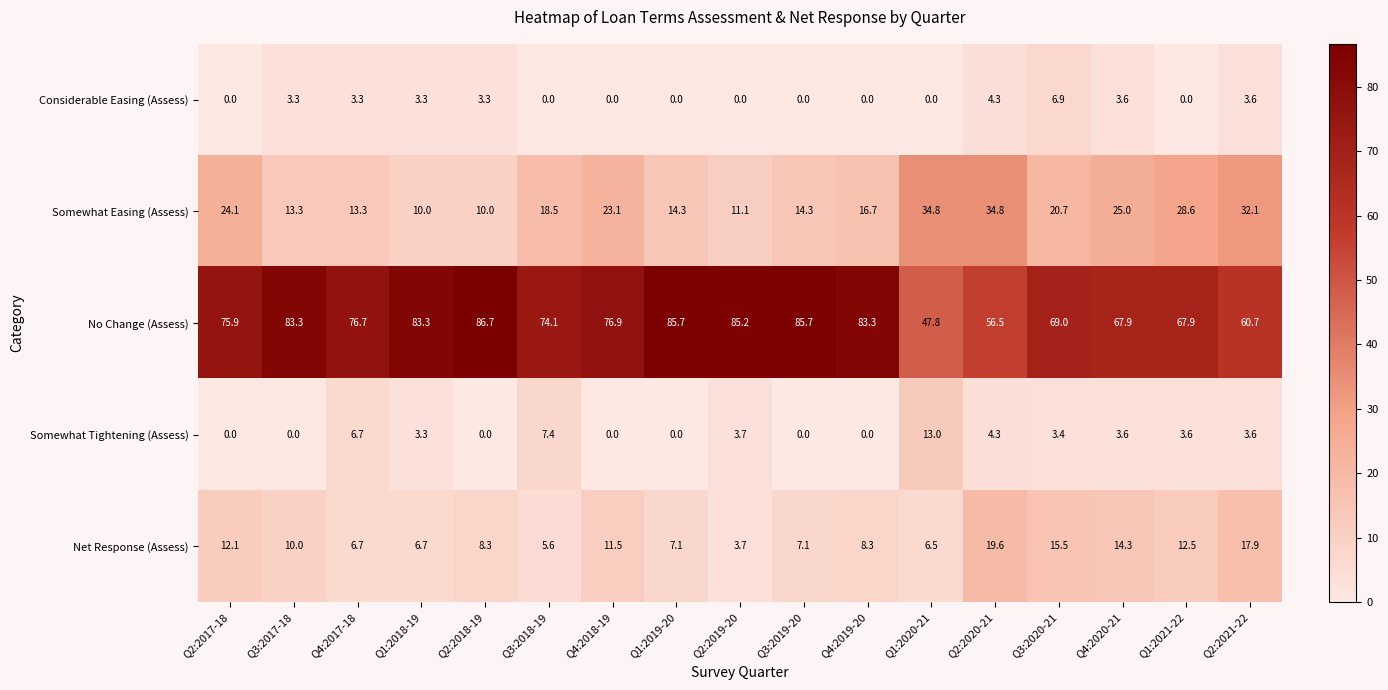

What is the total value across all series at Q4:2017-18?

106.7